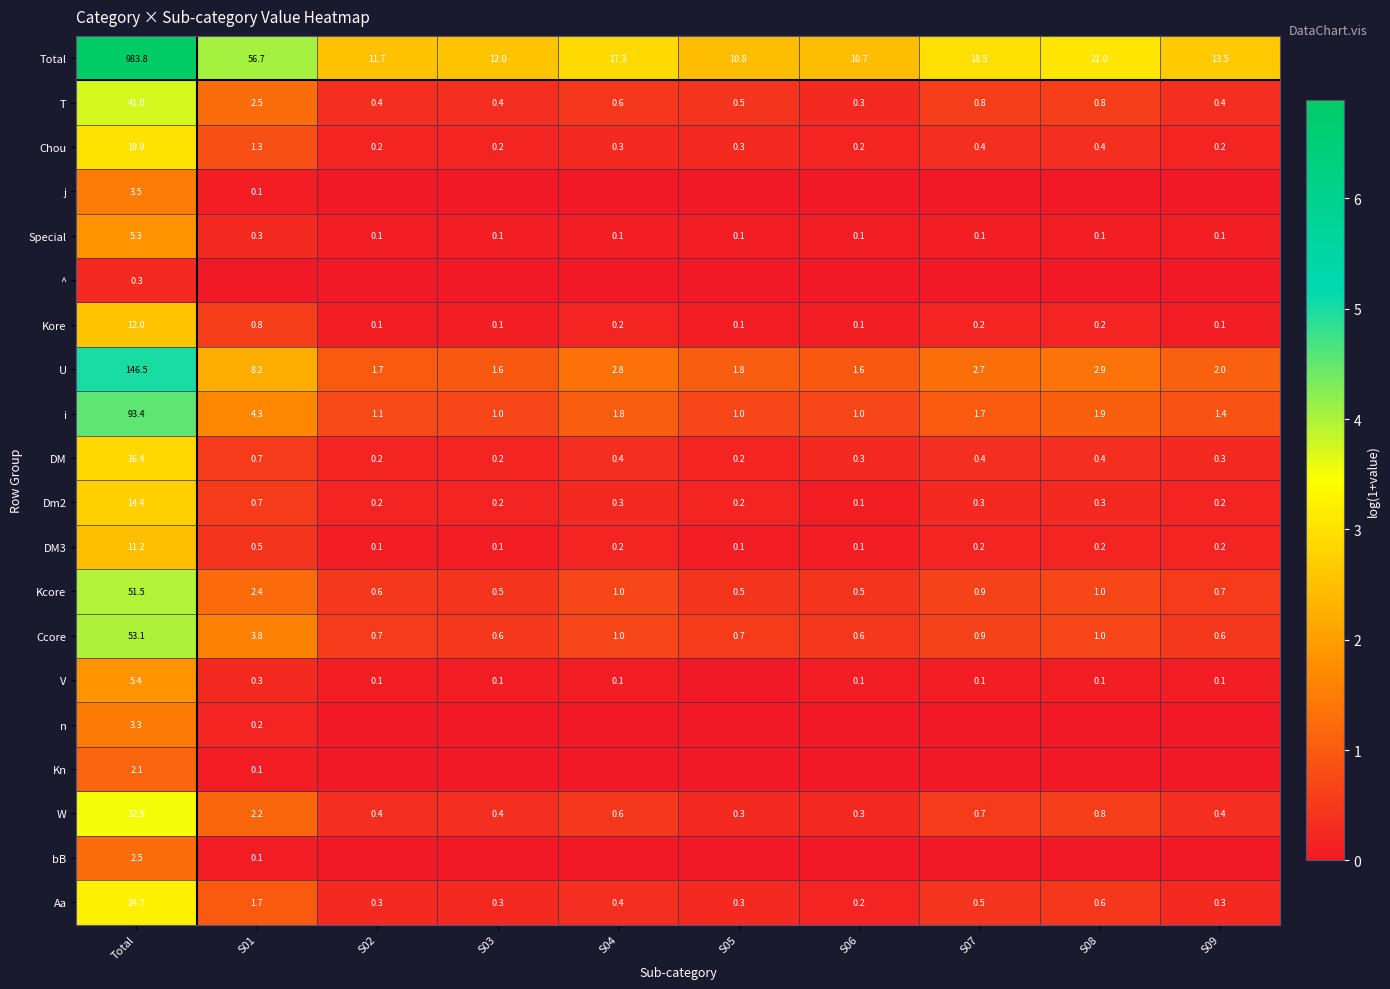

Is the value of U at S01 greater than the value of Aa at S06?

Yes